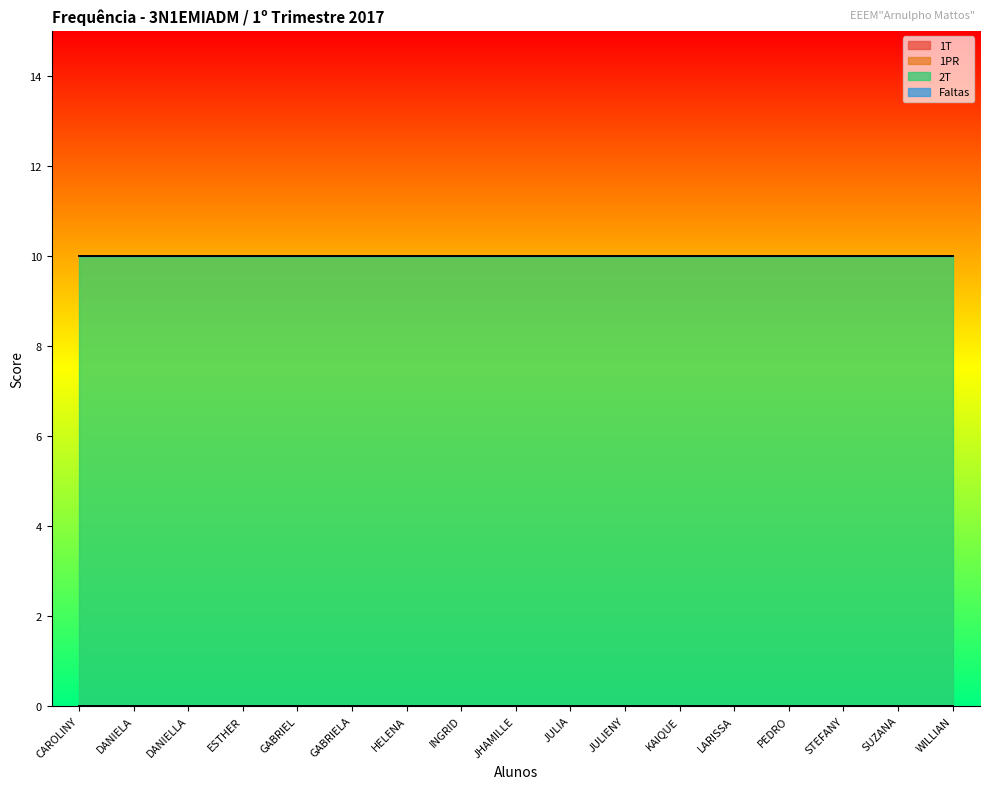

Reading left to right, what are all the values shown in this chart?

1T: 0	0	0	0	0	0	0	0	0	0	0	0	0	0	0	0	0
1PR: 0	0	0	0	0	0	0	0	0	0	0	0	0	0	0	0	0
2T: 10	10	10	10	10	10	10	10	10	10	10	10	10	10	10	10	10
Faltas: 0	0	0	0	0	0	0	0	0	0	0	0	0	0	0	0	0